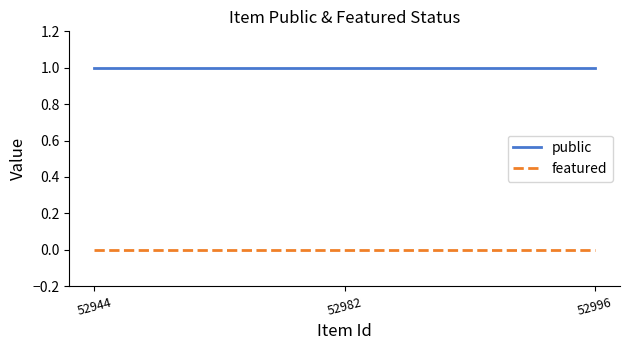

Which series has the largest total across all categories?

public